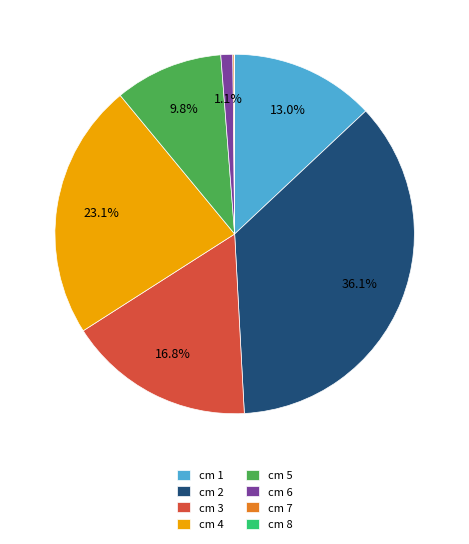

What is the largest slice in the pie chart?

cm 2